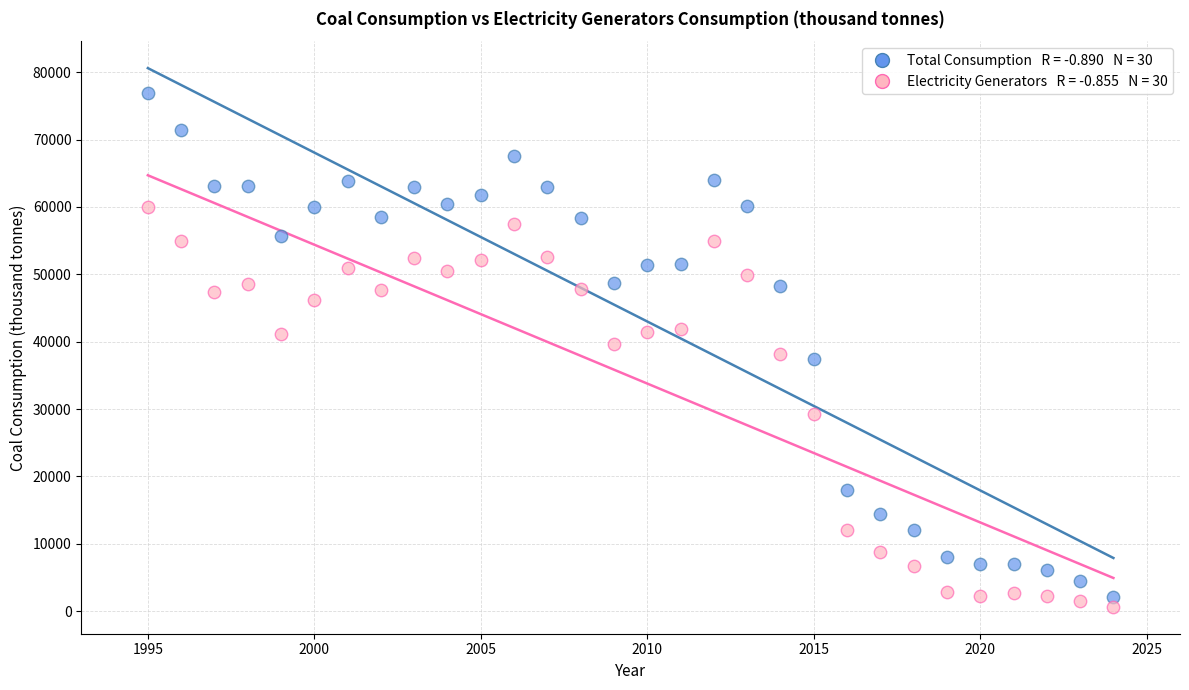

Across all data points, what is the range of Y values (max minus min)?

76292.8